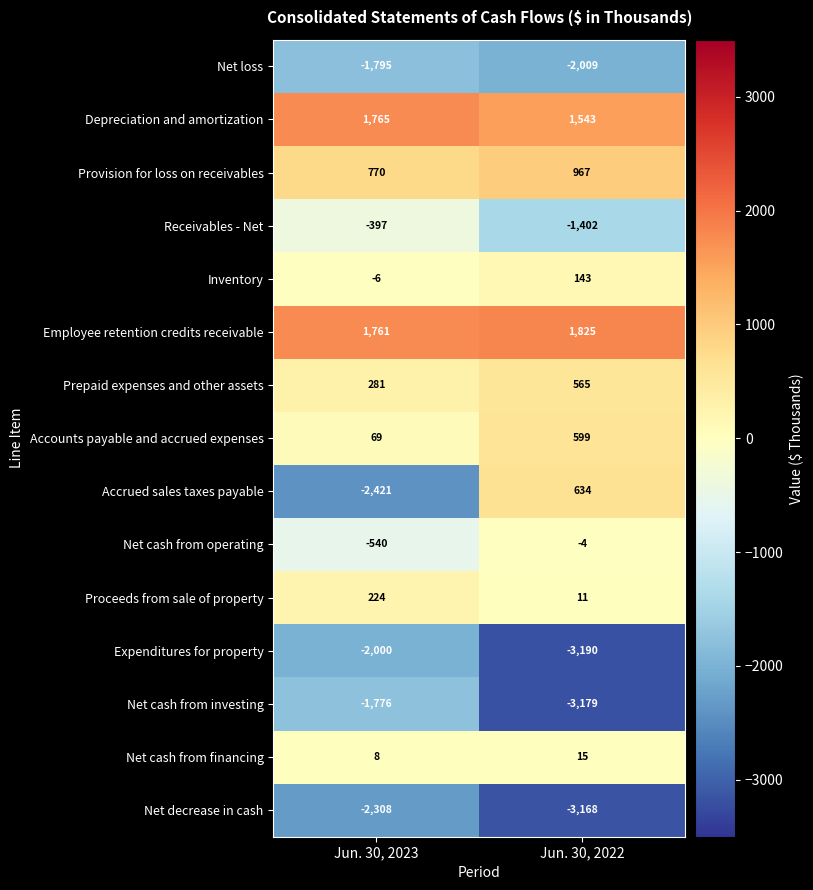

True or false: Net cash from financing has a value of 8 at Jun. 30, 2023.

True